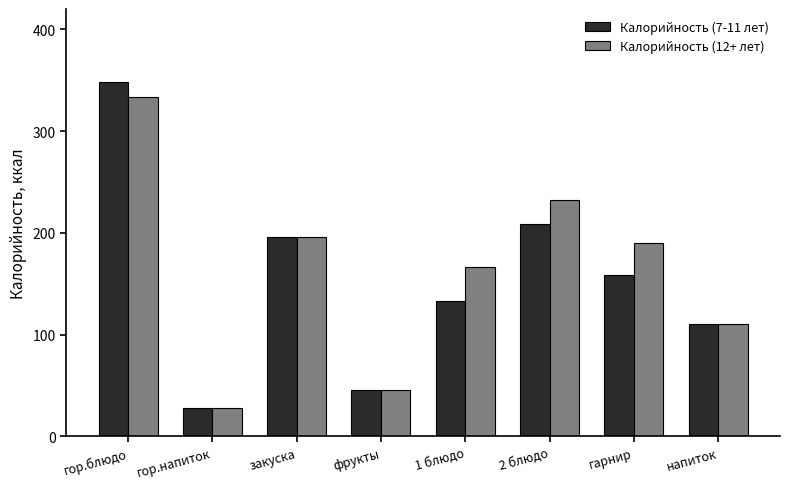

List the series in order of their overall mean, lowest first.

Калорийность (7-11 лет), Калорийность (12+ лет)